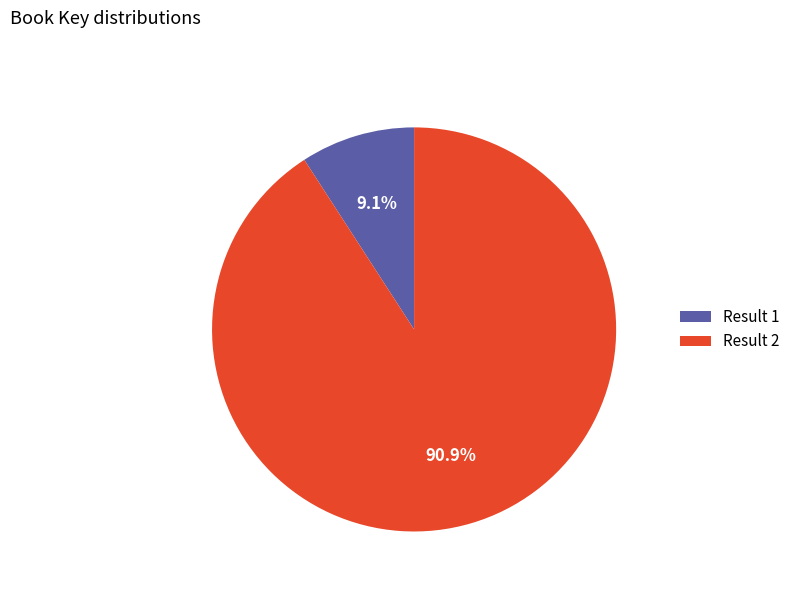

How many slices are in this pie chart?

2